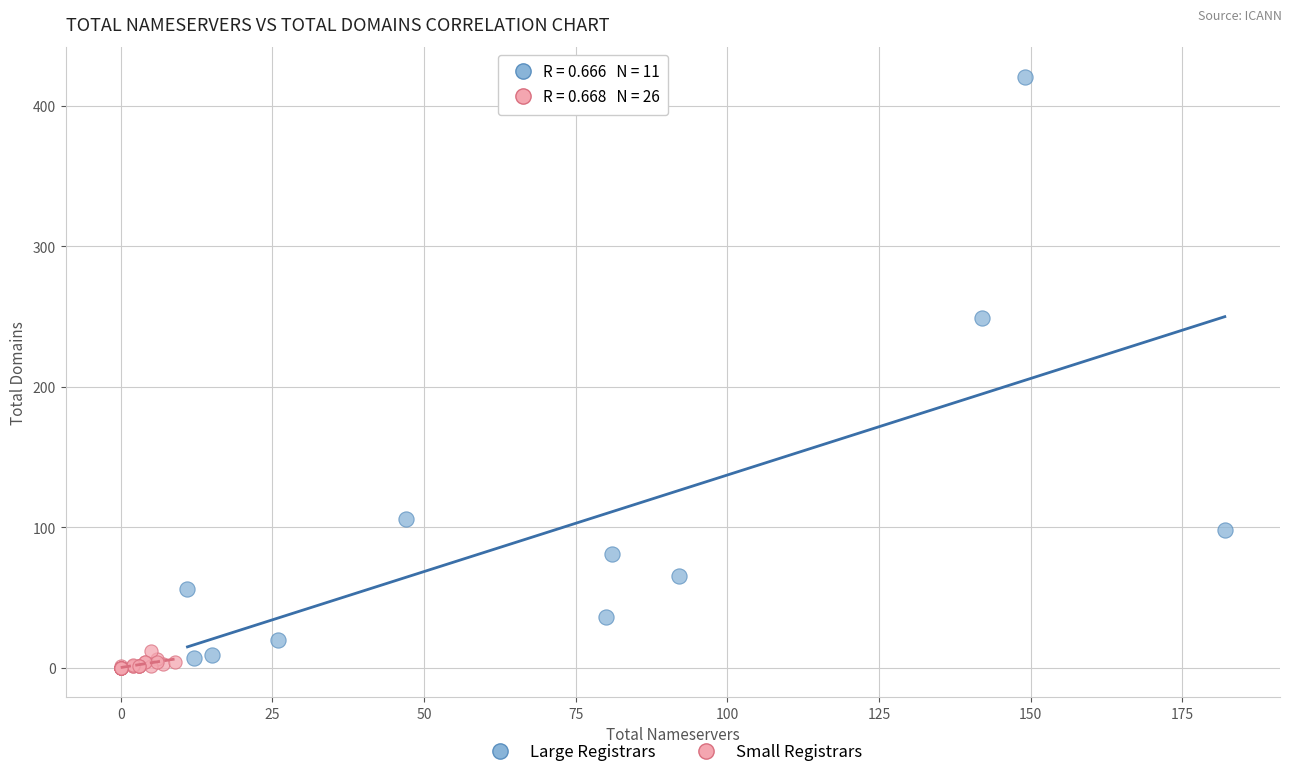

Which series reaches the maximum Y coordinate?

Large Registrars